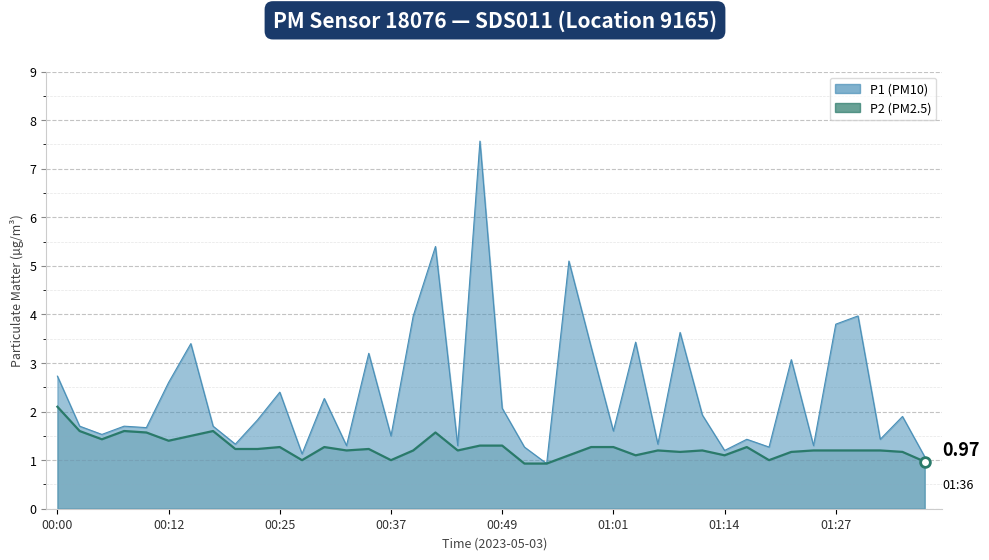

Rank the series by their maximum value, from highest to lowest.

P1, P2